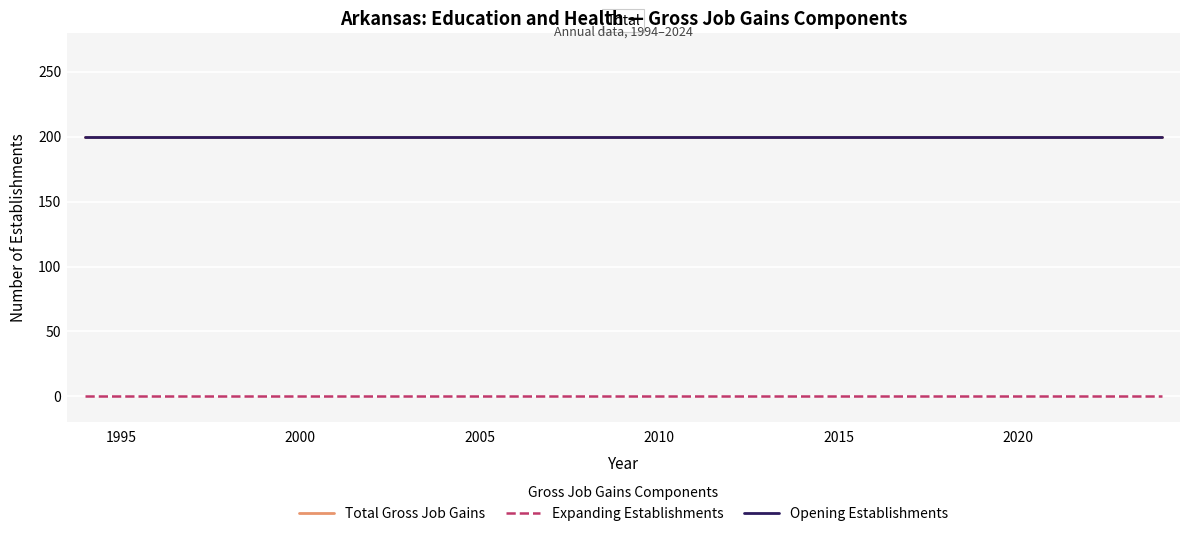

Is this an area chart (filled region under the line)?

No